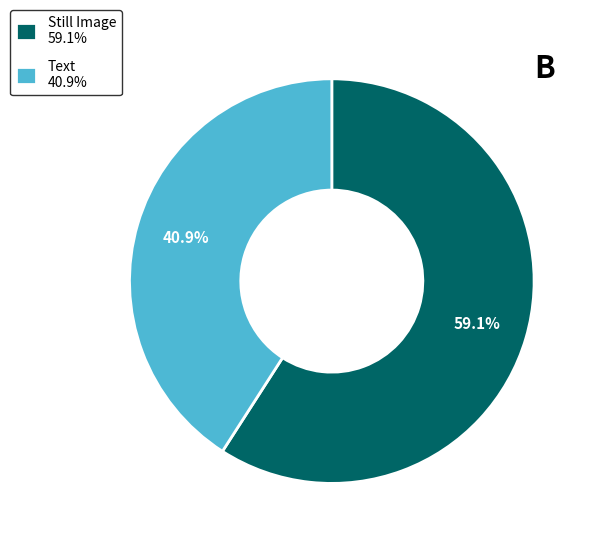

What portion of the pie excludes Text 40.9%?

59.1%